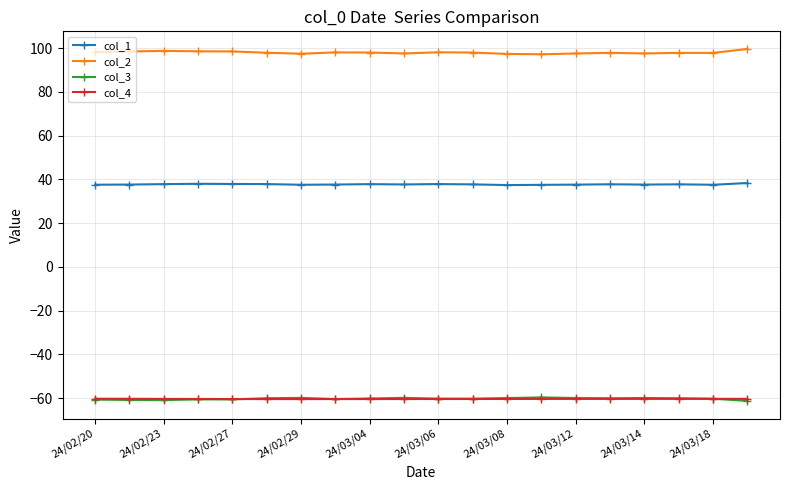

Which series has the largest total across all categories?

col_2